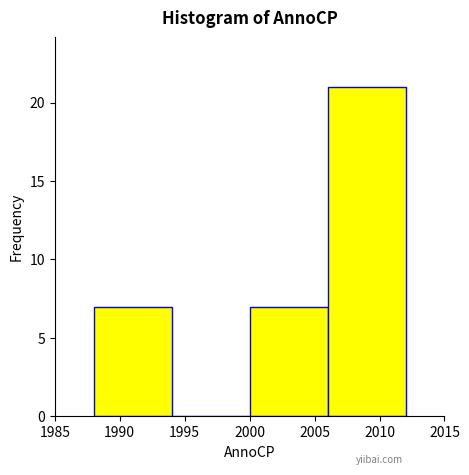

Reading left to right, transcribe this chart: for each bar, give the range it covers on the x-axis and its height. The values are not printed on the chart, so give them approximately, as read against the axis.

1988 to 1994: 7
1994 to 2000: 0
2000 to 2006: 7
2006 to 2012: 21